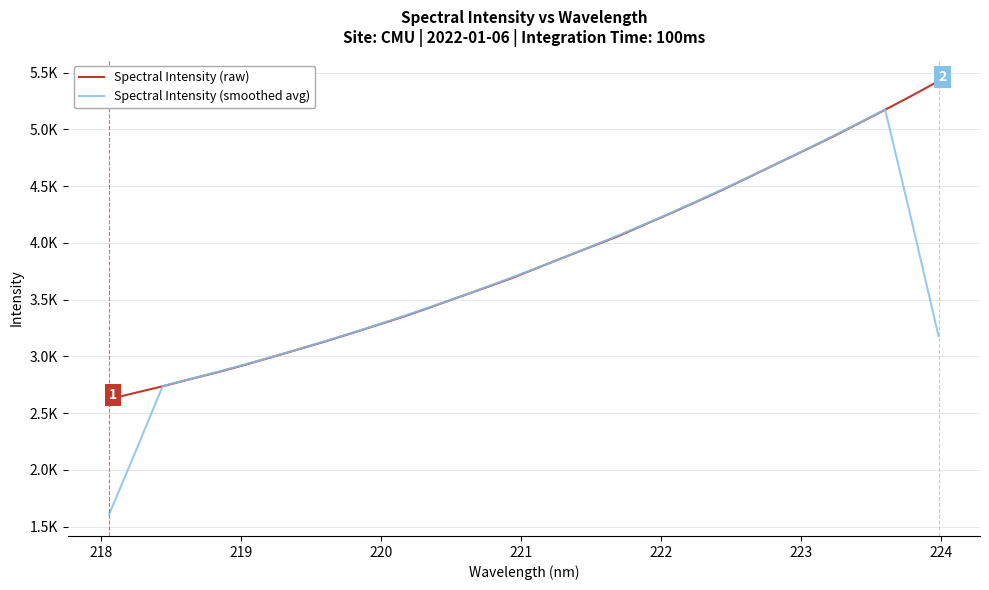

What is the sum of all Spectral Intensity (raw) values?

122777.9